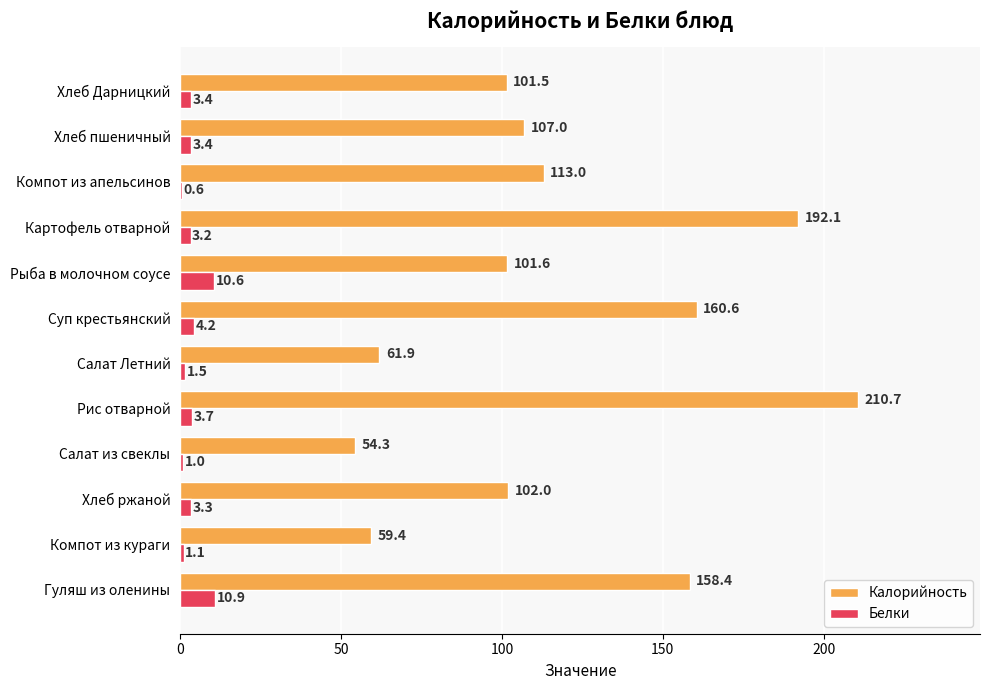

At which category is the sum across all series the highest?

Рис отварной